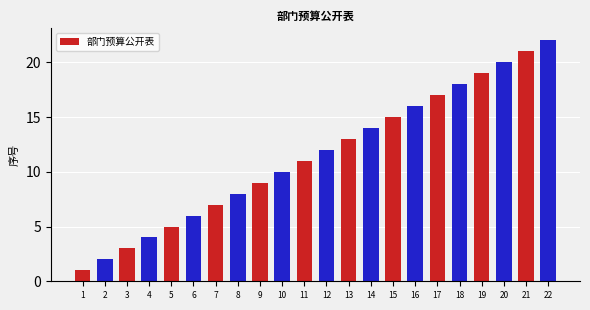

What is the smallest value displayed?

1